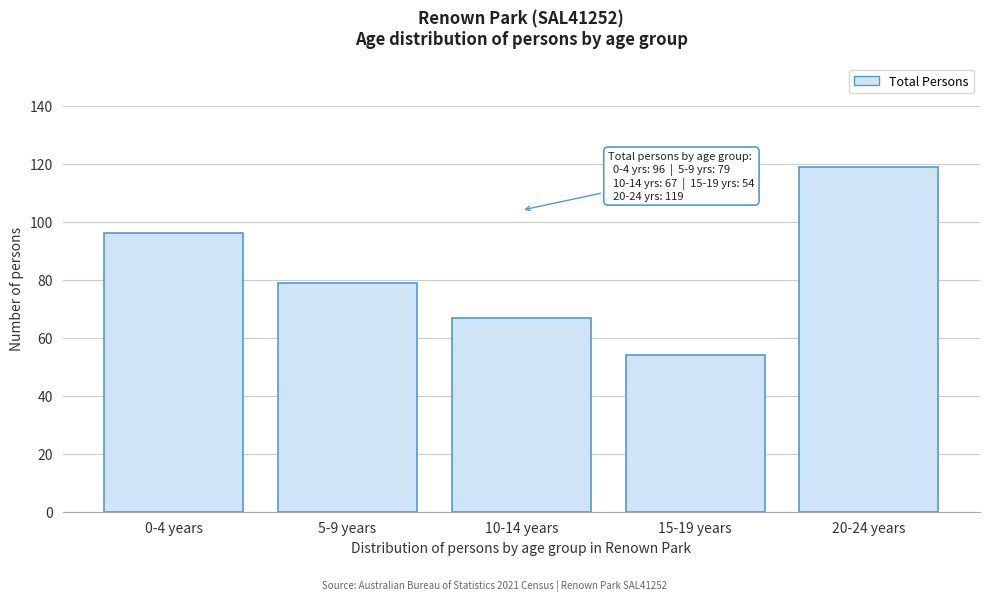

Reading left to right, list all the values displayed in this chart.

96	79	67	54	119